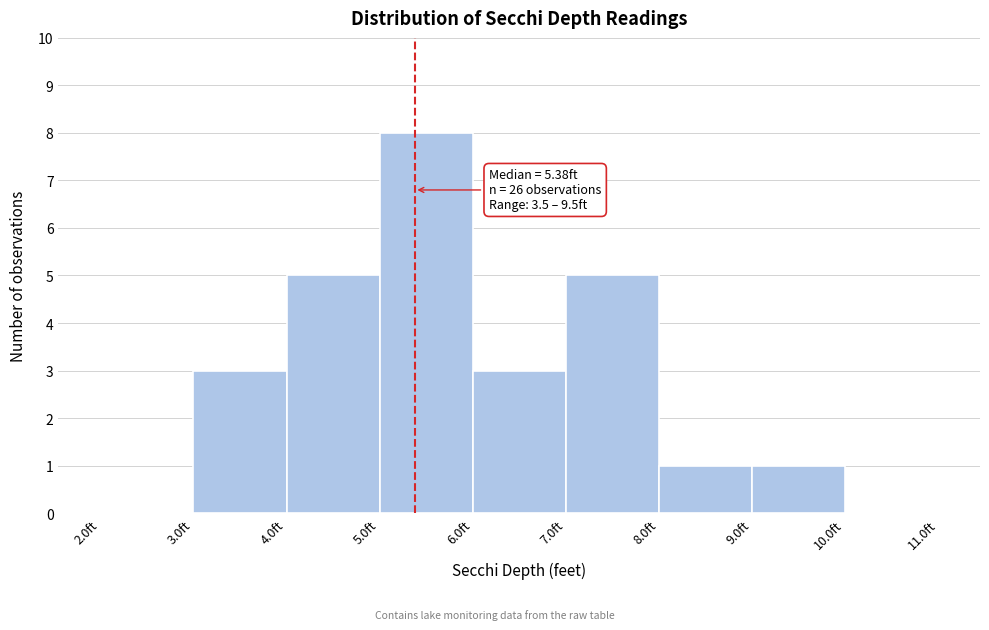

Over which range of the x-axis is the bar tallest?

5 to 6